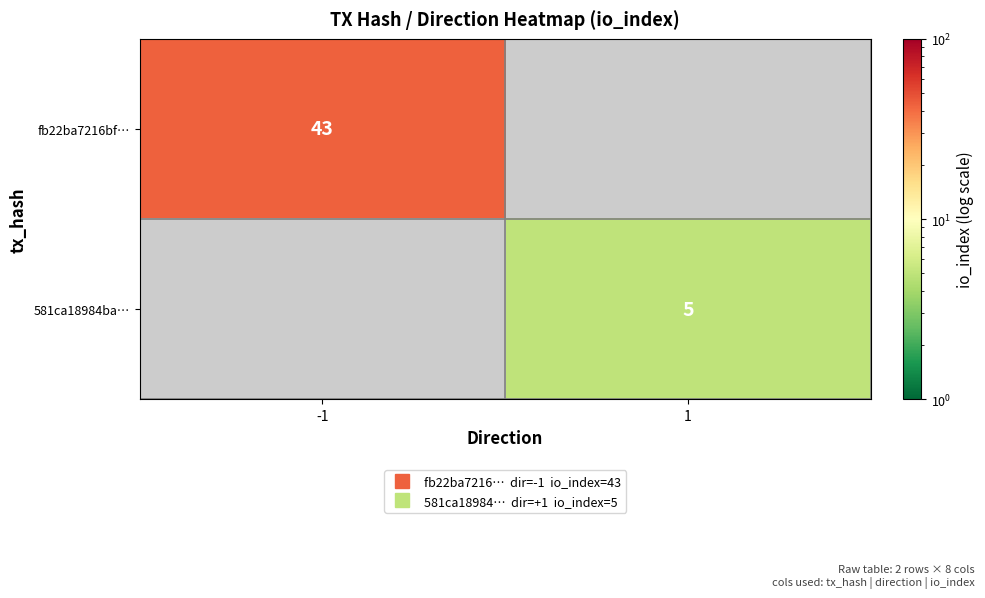

What is the smallest value displayed?

5.0